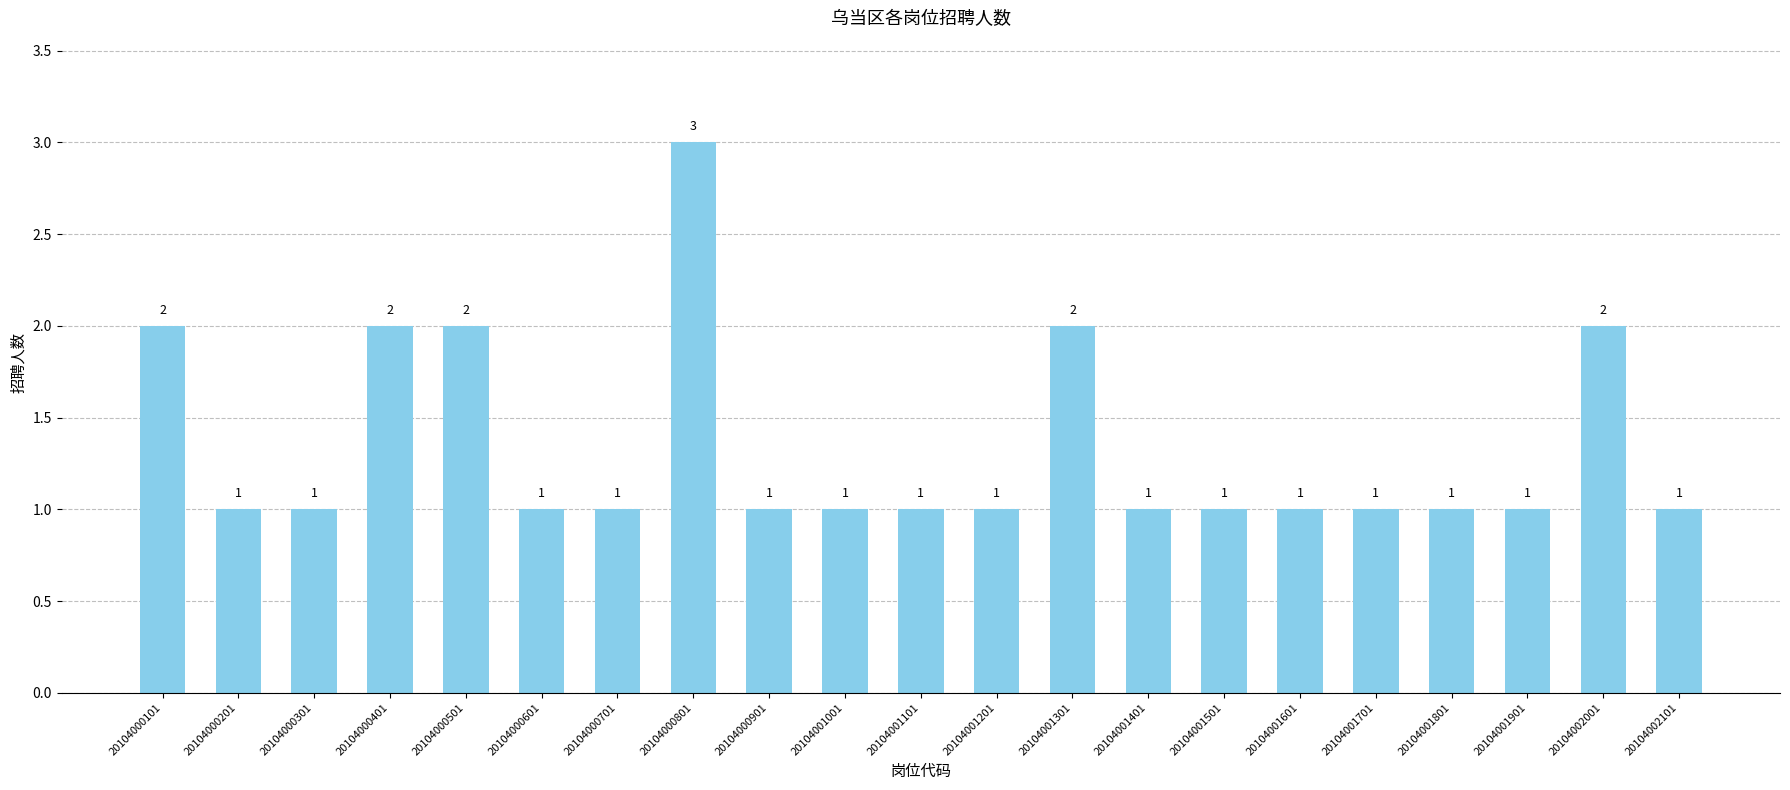

Reading left to right, list all the values displayed in this chart.

20104000101=2	20104000201=1	20104000301=1	20104000401=2	20104000501=2	20104000601=1	20104000701=1	20104000801=3	20104000901=1	20104001001=1	20104001101=1	20104001201=1	20104001301=2	20104001401=1	20104001501=1	20104001601=1	20104001701=1	20104001801=1	20104001901=1	20104002001=2	20104002101=1